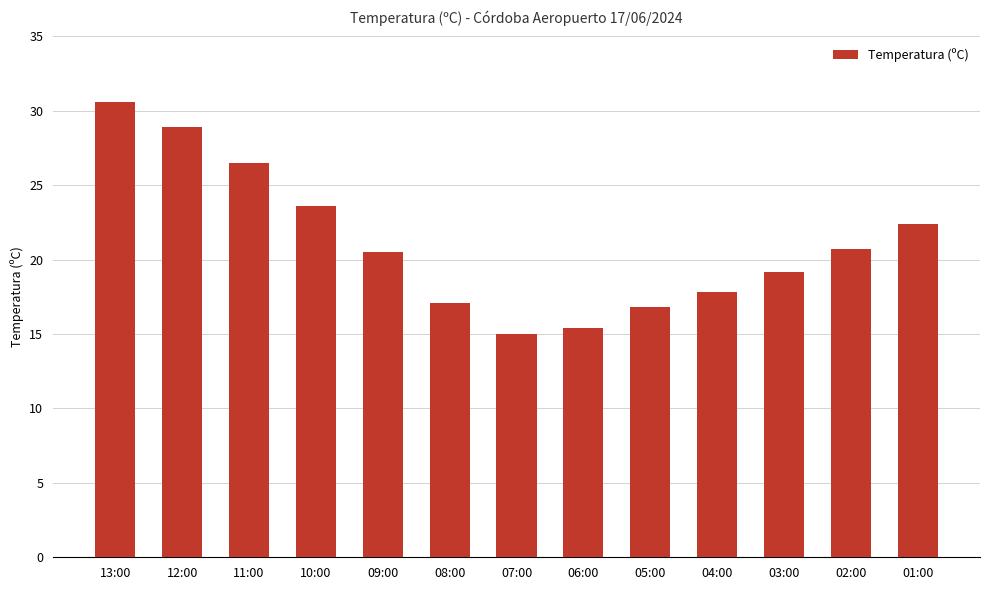

True or false: the data shows 16.8 at 05:00.

True